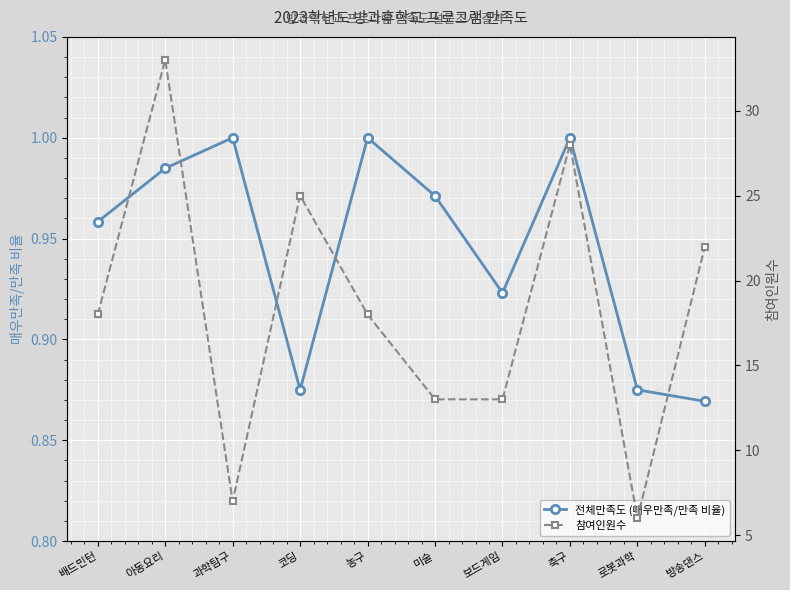

At how many categories does at least one series exceed 26?

2